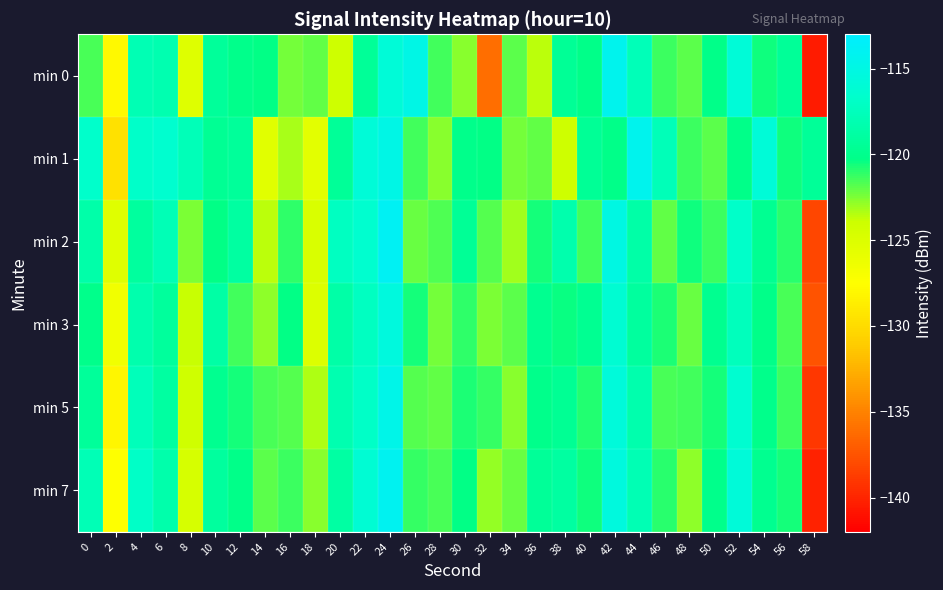

How many data points does each series have?

30